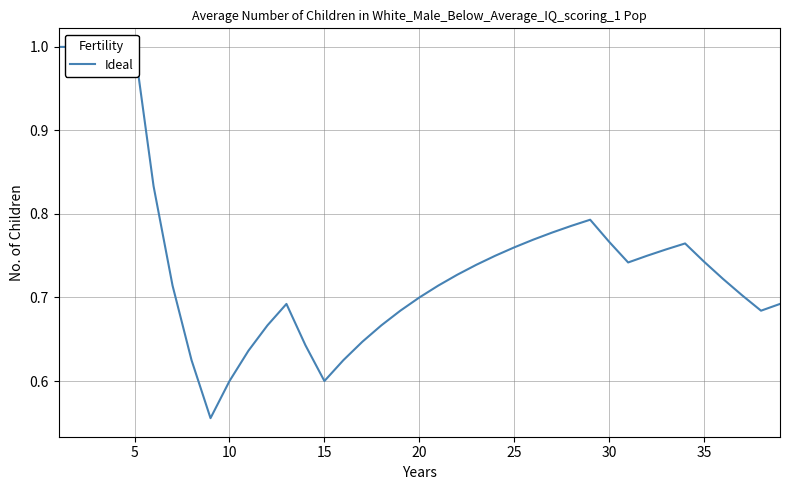

Count the values in the range 0 to 1.

39